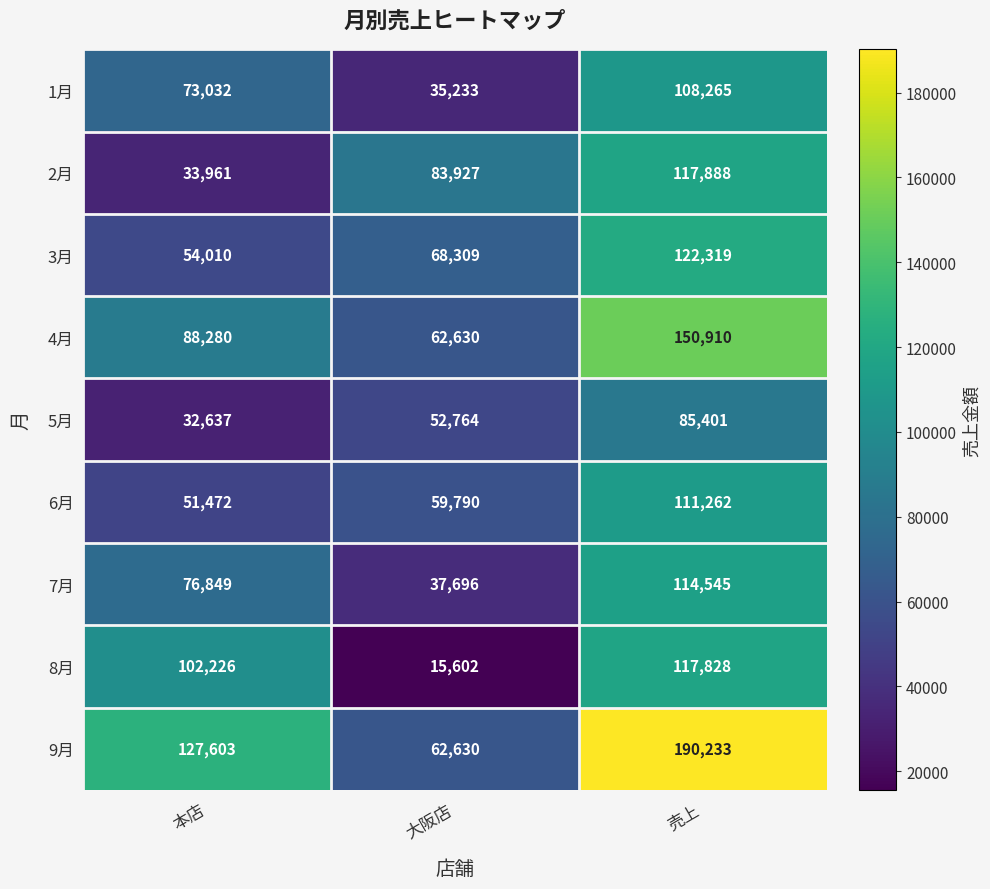

Which label corresponds to the smallest value in the chart?

大阪店